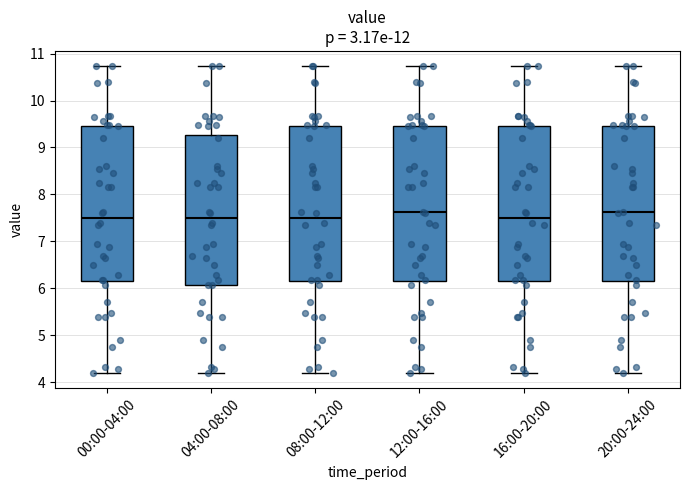

Reading left to right, read every box against the y-axis: the position of its median line, the range the box covers, and the ends of its whiskers. The values are not printed on the chart, so give them approximately, as read against the axis.

00:00-04:00: median 7.5, box 6.2 to 9.5, whiskers 4.2 to 10.7
04:00-08:00: median 7.5, box 6.1 to 9.3, whiskers 4.2 to 10.7
08:00-12:00: median 7.5, box 6.2 to 9.5, whiskers 4.2 to 10.7
12:00-16:00: median 7.6, box 6.2 to 9.5, whiskers 4.2 to 10.7
16:00-20:00: median 7.5, box 6.2 to 9.5, whiskers 4.2 to 10.7
20:00-24:00: median 7.6, box 6.2 to 9.5, whiskers 4.2 to 10.7